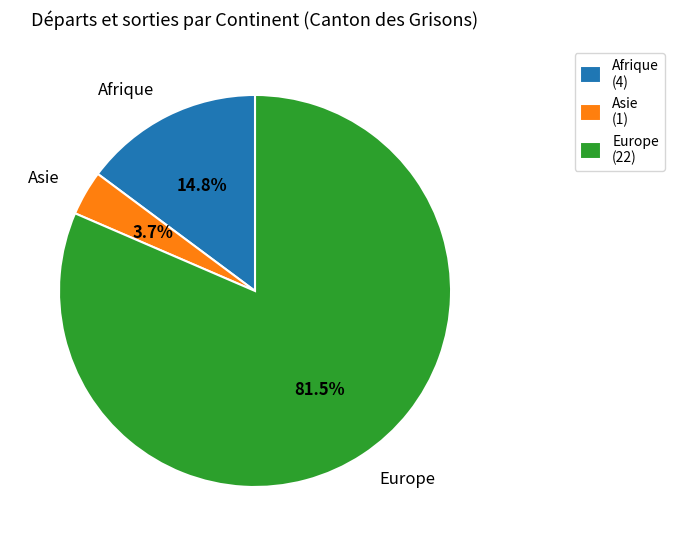

Rank the categories by value from lowest to highest.

Asie, Afrique, Europe